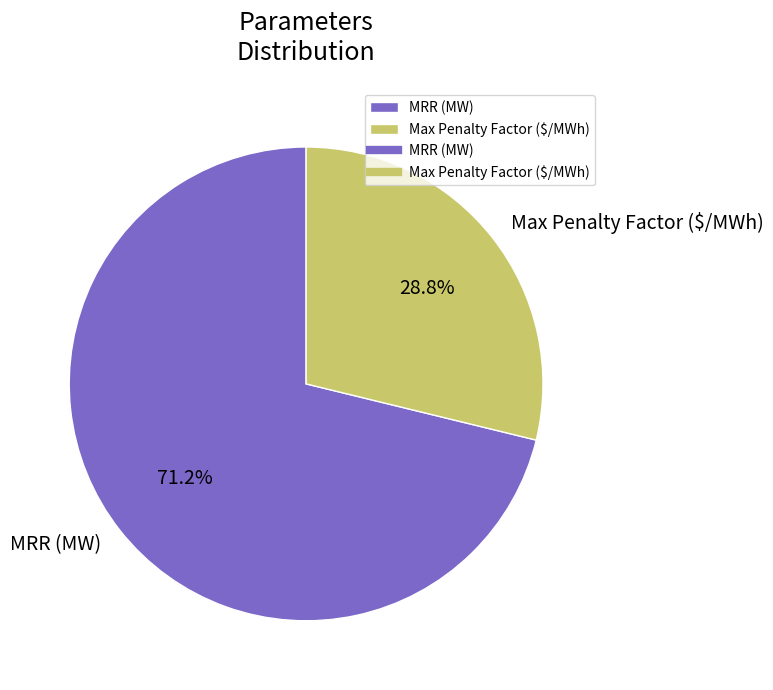

Rank the categories by value from highest to lowest.

MRR (MW), Max Penalty Factor ($/MWh)